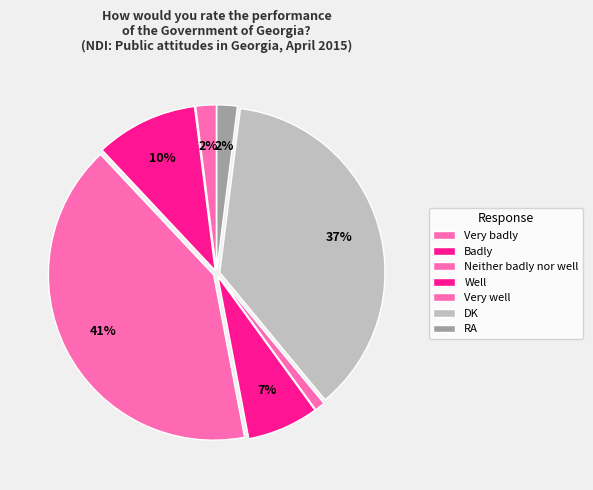

Which slice is the smallest?

Very well